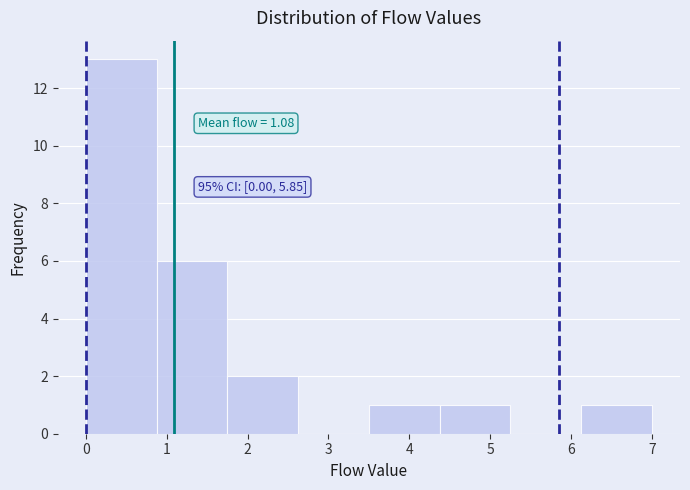

Which range on the x-axis has the tallest bar?

0.0 to 0.9